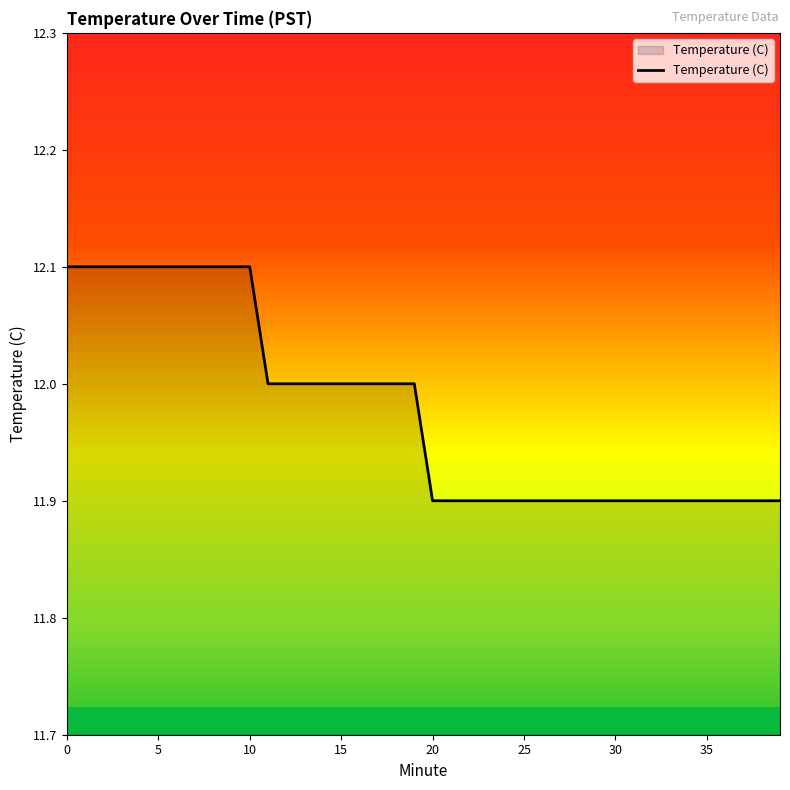

How many lines are shown in the chart?

1